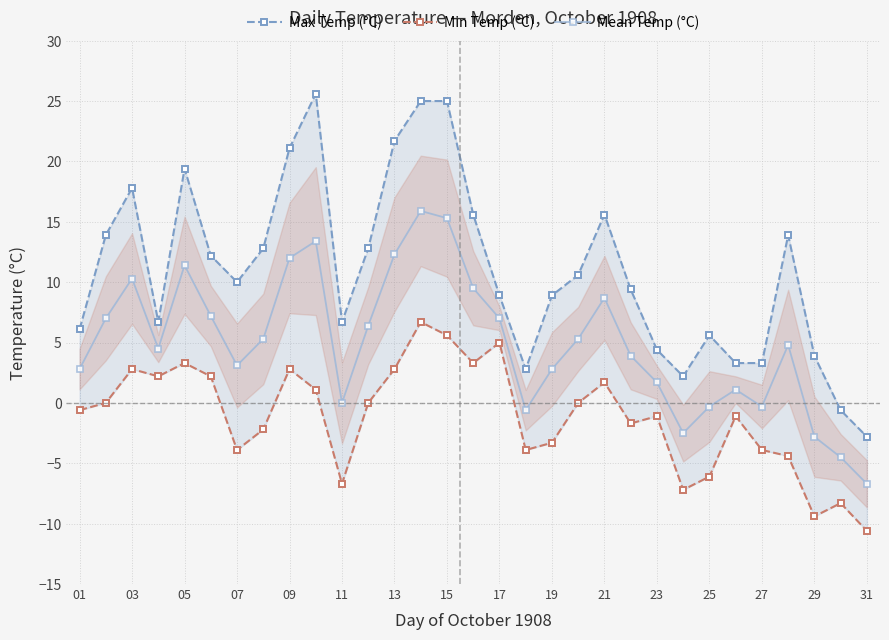

True or false: Mean Temp (°C) has a value of 11.4 at 05.

True